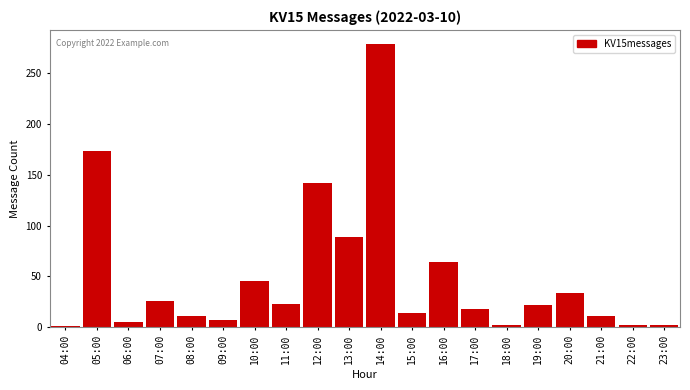

Where does the data first go above 22?

05:00